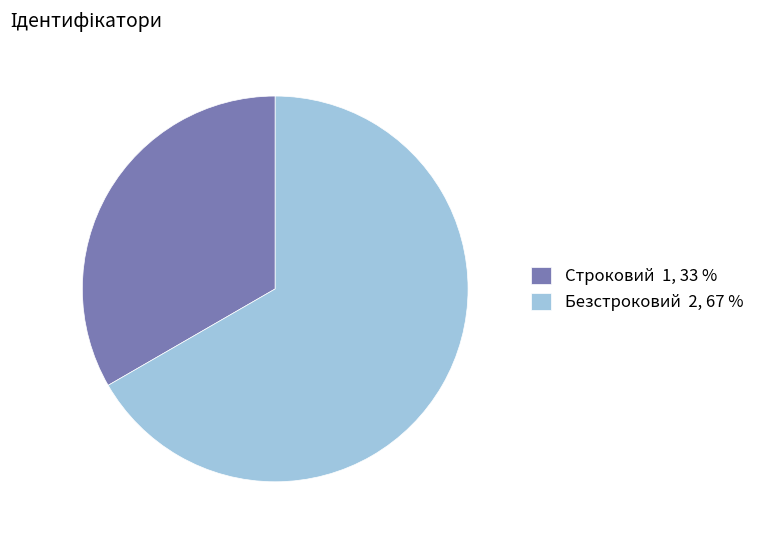

Which slice is the largest?

Безстроковий